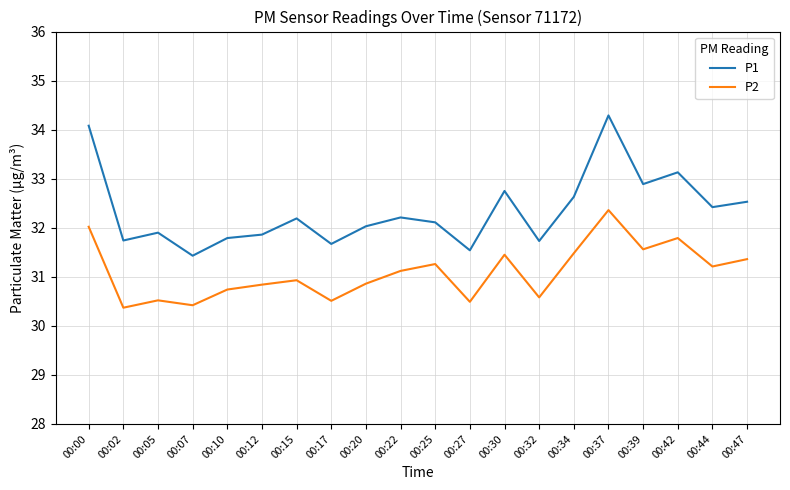

Which series has the largest total across all categories?

P1